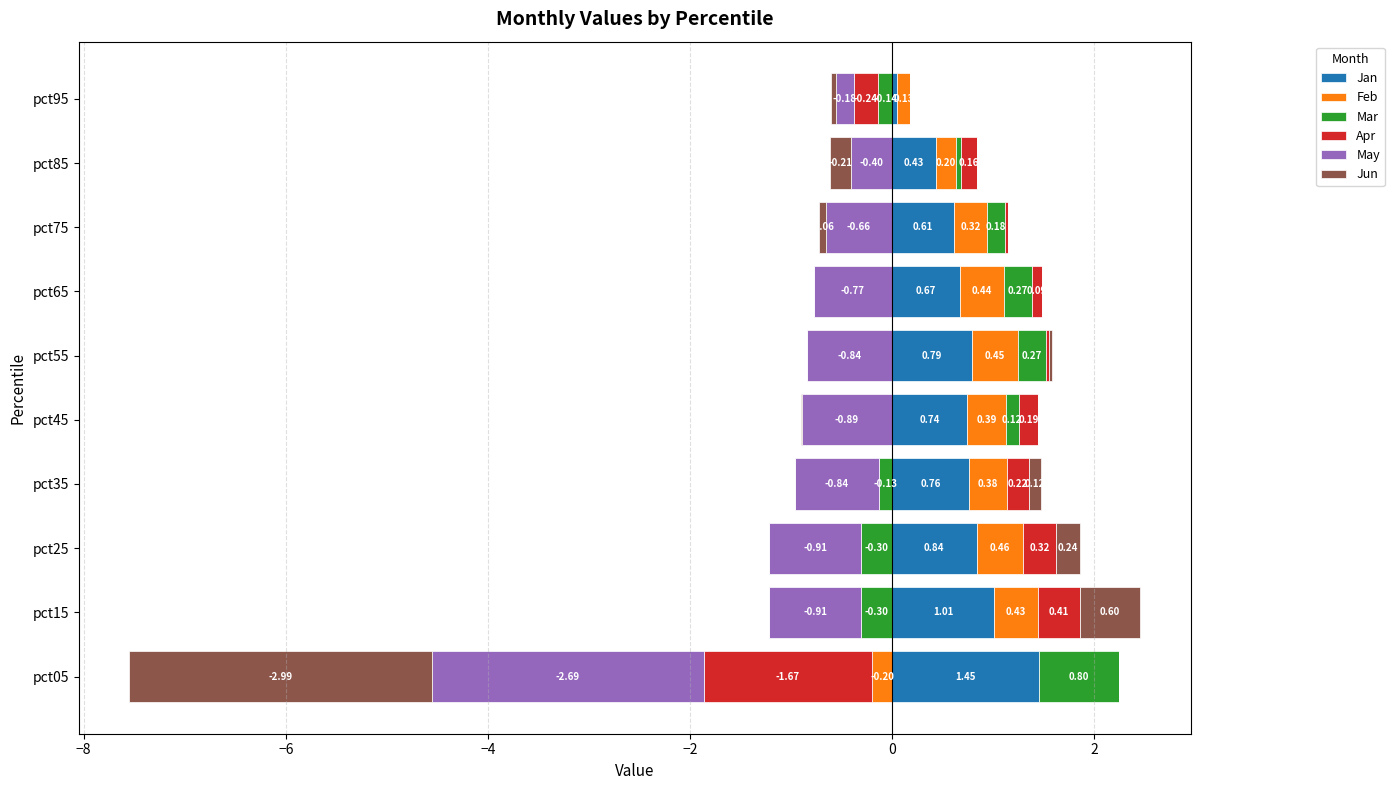

How many bars are there in total?

60